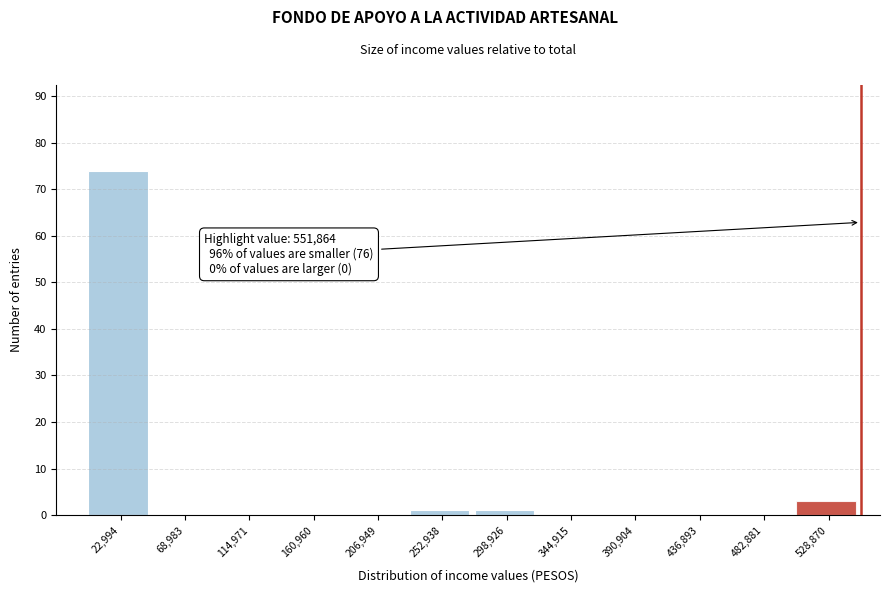

Over which range of the x-axis is the bar tallest?

0 to 45000